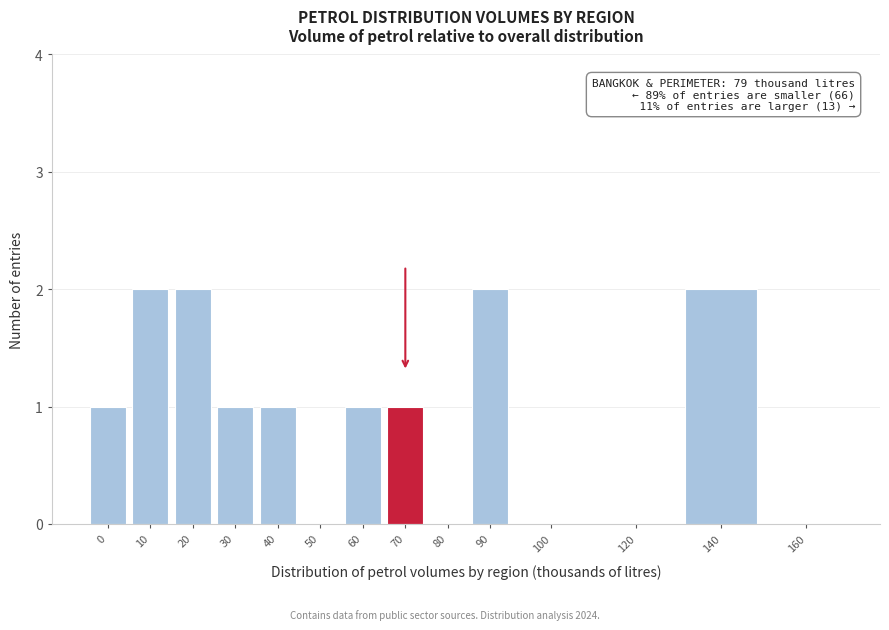

Reading left to right, transcribe all the data shown in this chart.

0=1	10=2	20=2	30=1	40=1	50=0	60=1	70=1	80=0	90=2	100=0	120=0	140=2	160=0